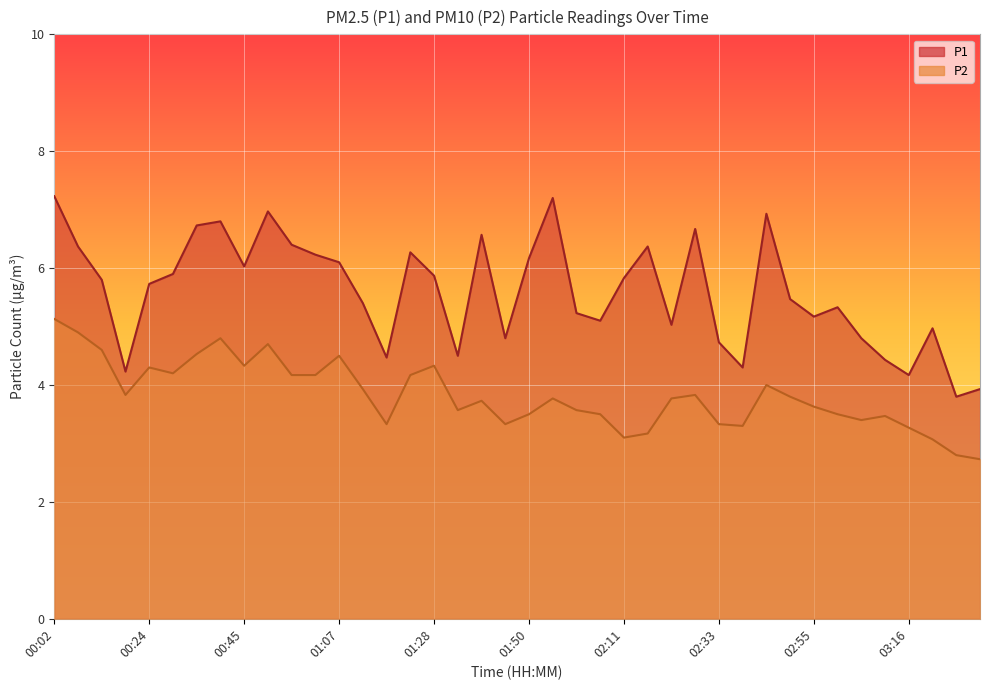

What is the average value of the P2 series?

3.8